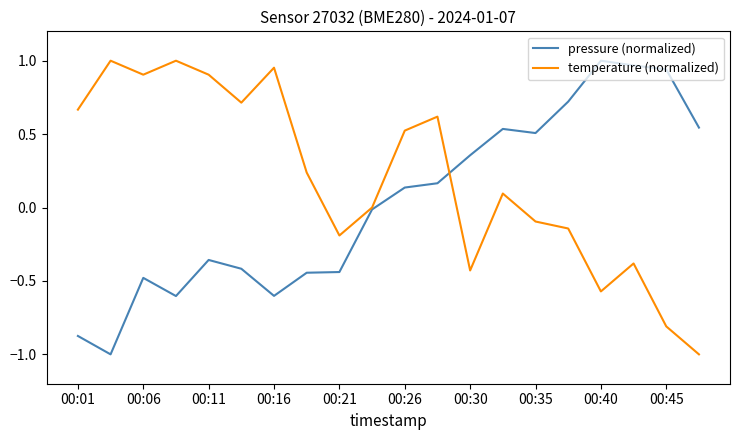

What is the lowest value of the pressure (normalized) series?

-1.0